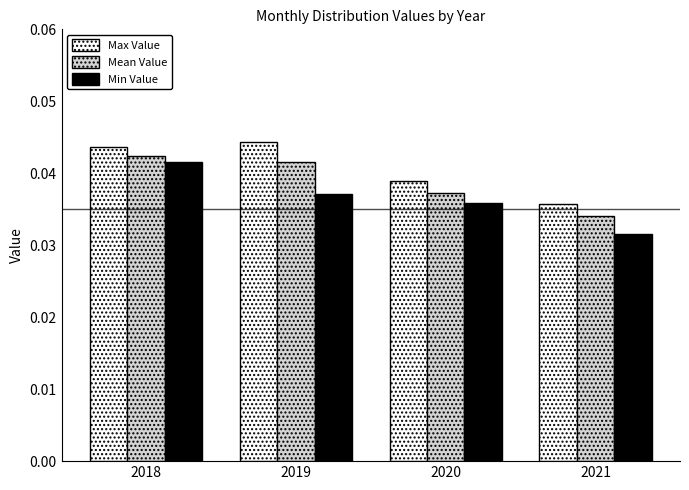

Which series has the largest range (max minus min)?

Min Value